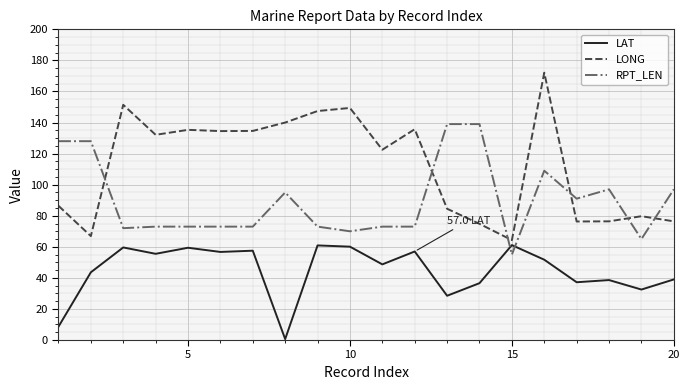

True or false: LAT and LONG intersect in this chart.

False